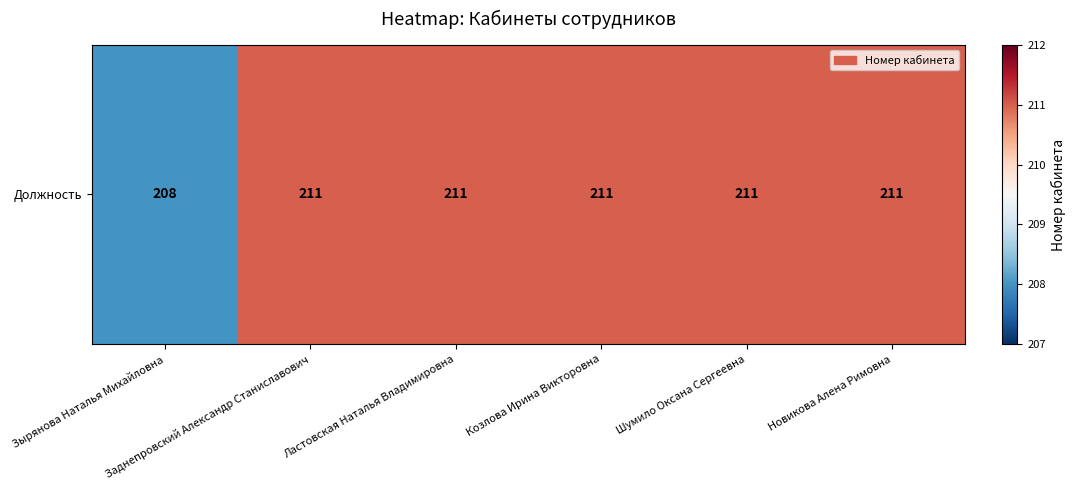

Reading left to right, extract all data points from this chart.

208	211	211	211	211	211